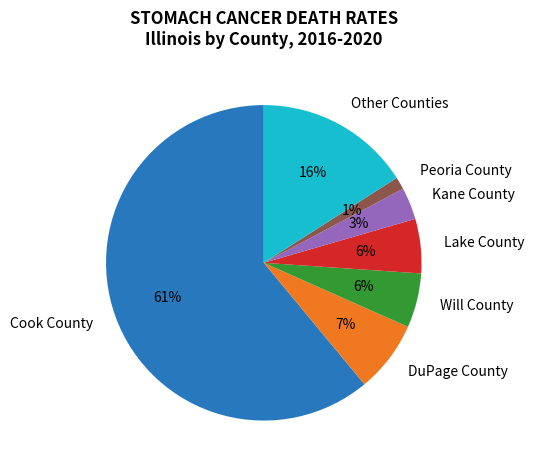

What is the majority slice?

Cook County